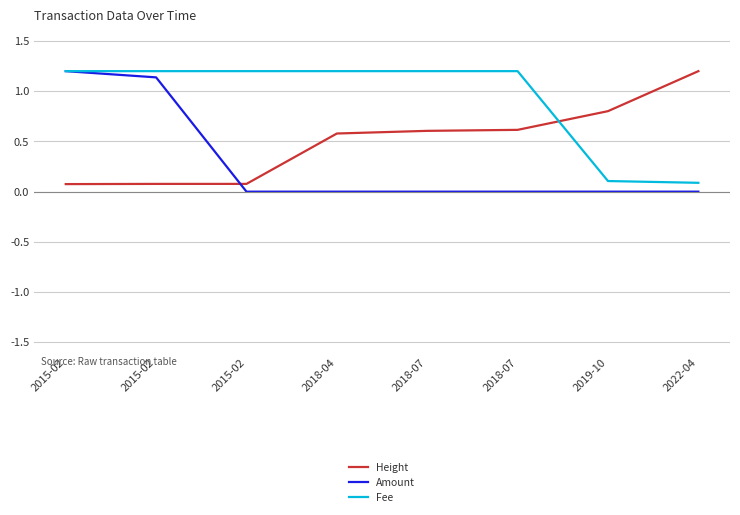

How many series are shown in this chart?

3